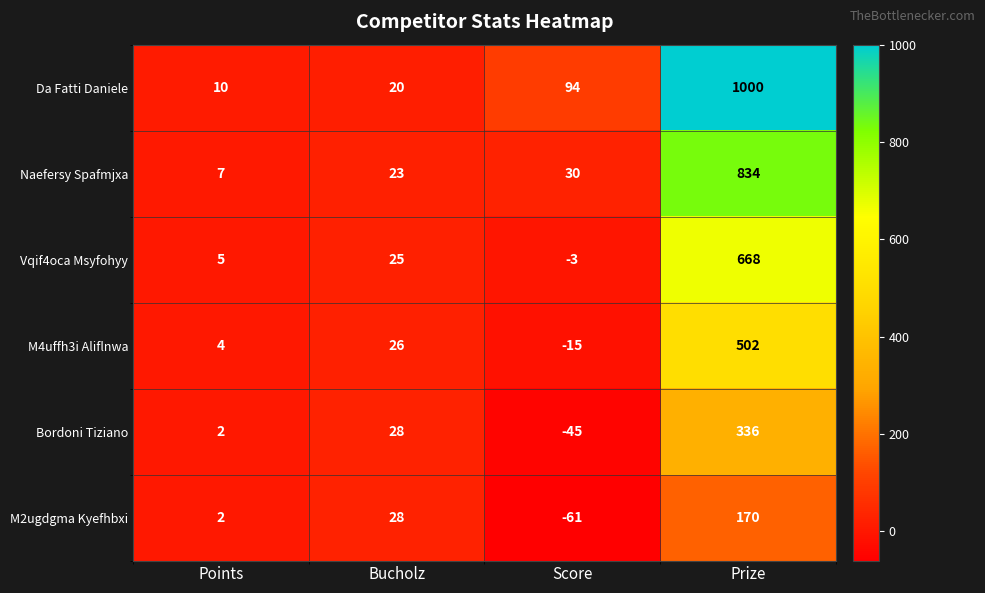

The Da Fatti Daniele series shows 680 at Prize. True or false?

False